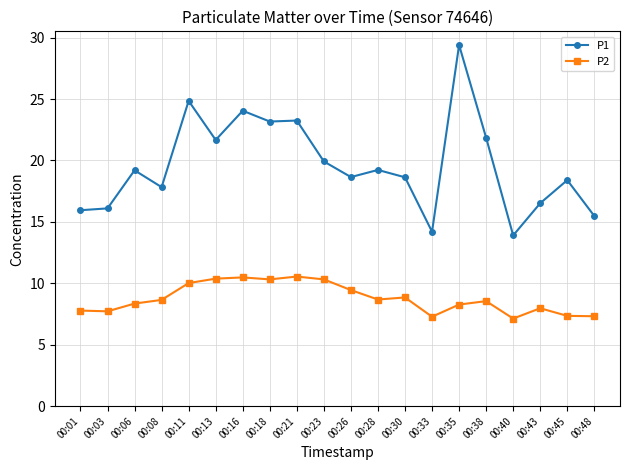

True or false: P1 has a value of 10.5 at 00:13.

False